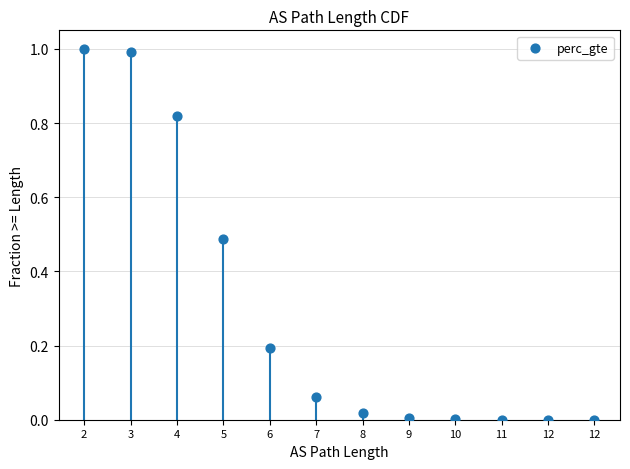

What is the average Y value?

0.3